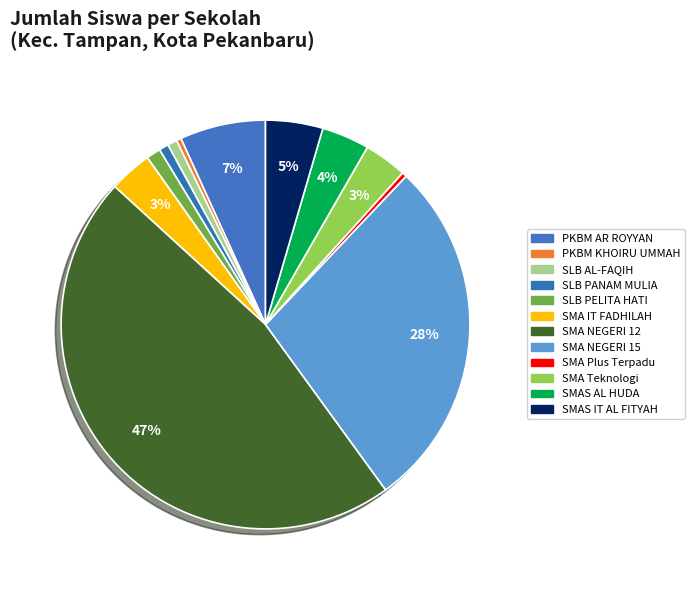

Does SMAS AL HUDA account for over 50% of the chart?

No